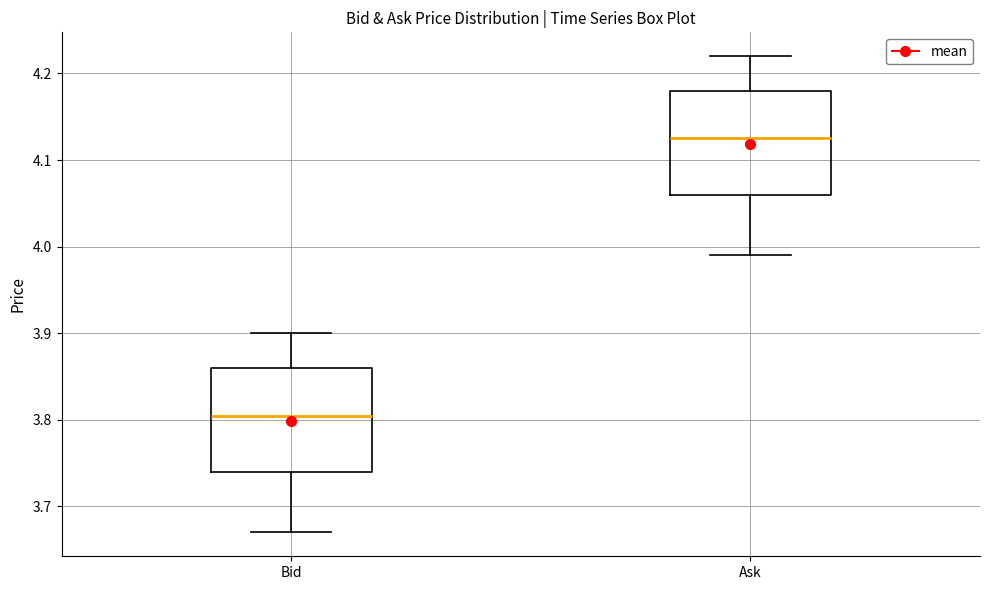

Where is the lower edge of the box for Ask on the y-axis? The values are not printed on the chart, so give them approximately, as read against the axis.

4.06